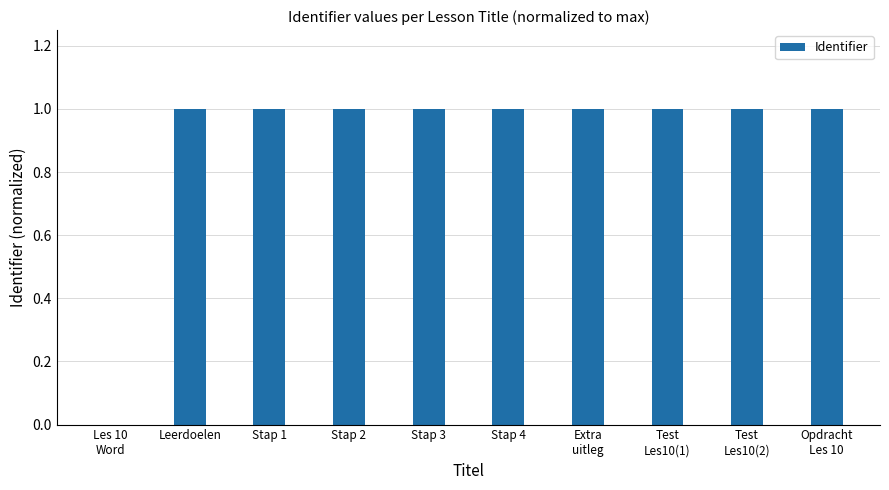

What is the sum of the values at Stap 1 and Stap 2?

2.0